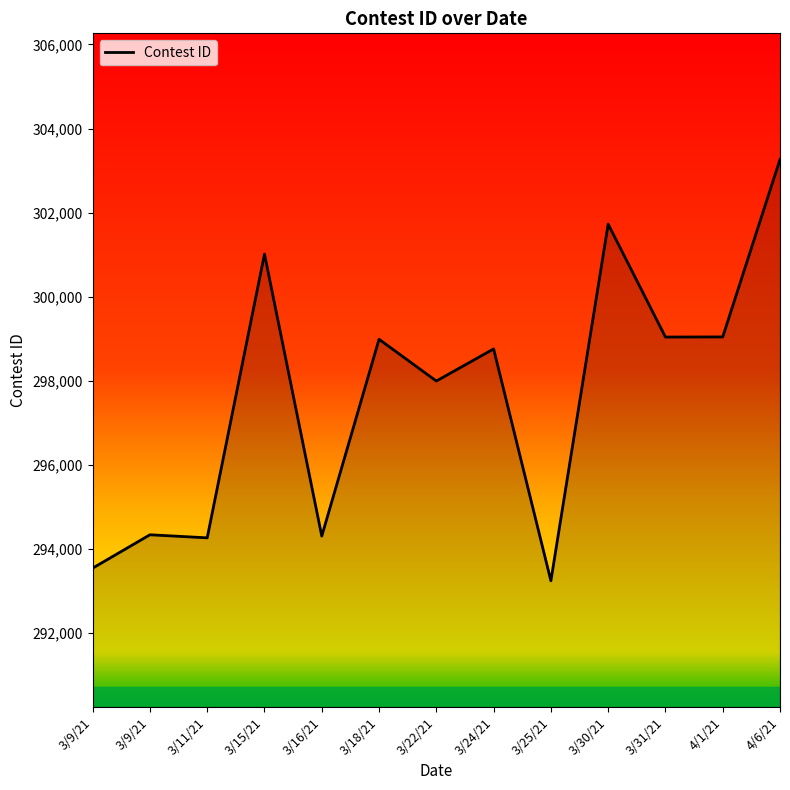

How many lines are shown in the chart?

1